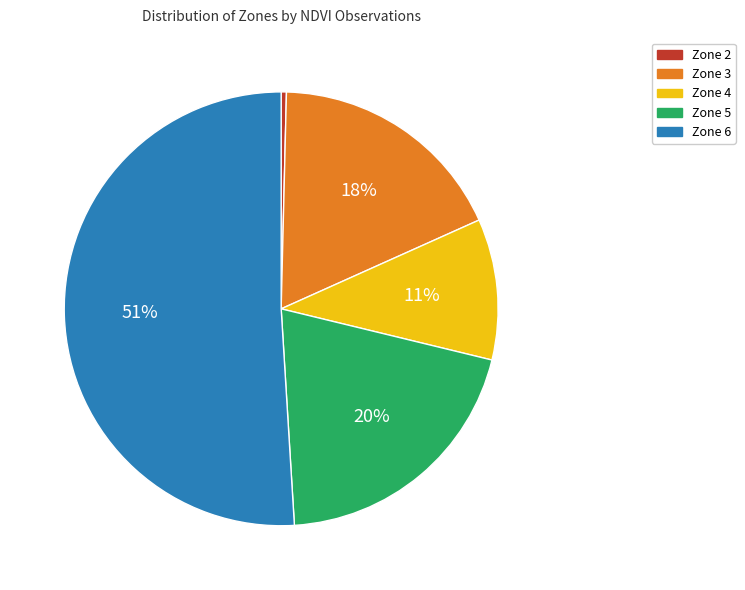

To the nearest percent, what is the difference between the largest and smallest slice percentages?

51%